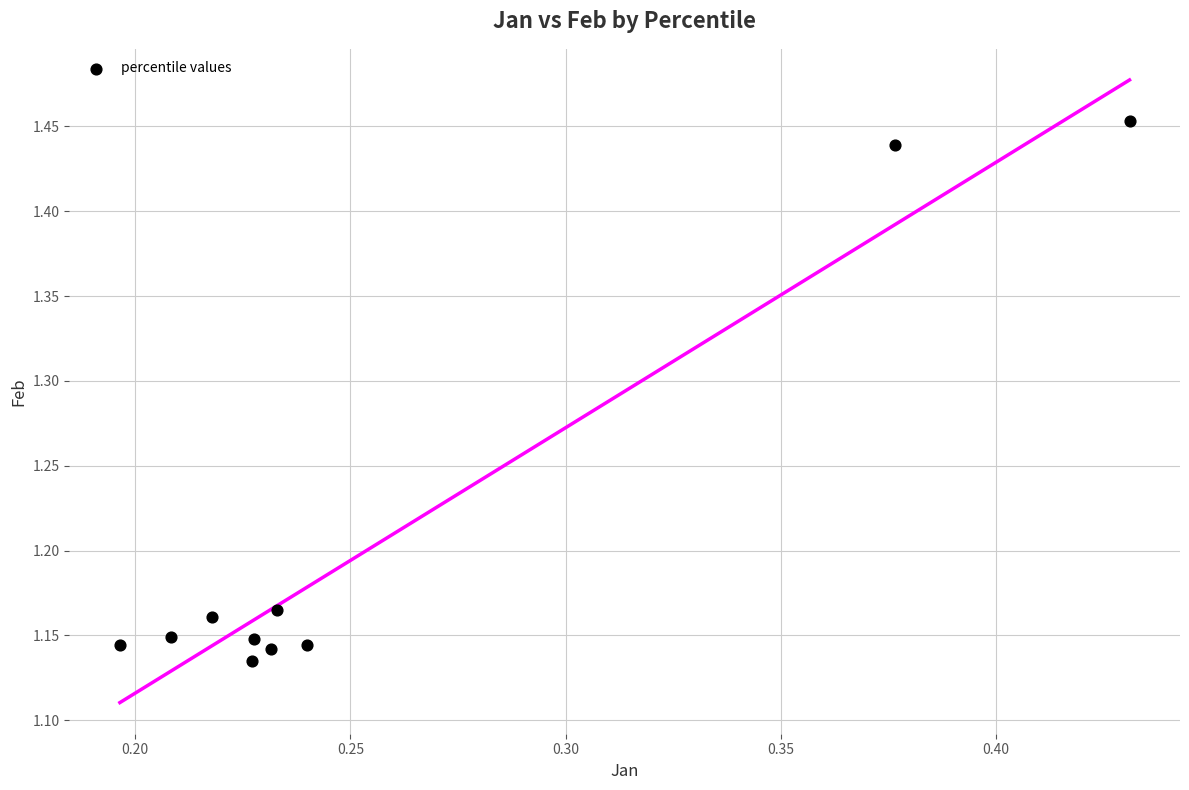

What is the average X value?

0.3